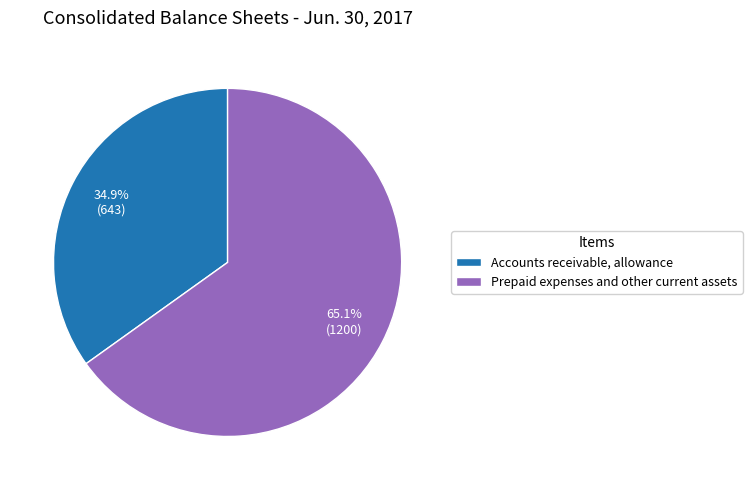

Combined, do Accounts receivable, allowance and Prepaid expenses and other current assets account for over 50%?

Yes